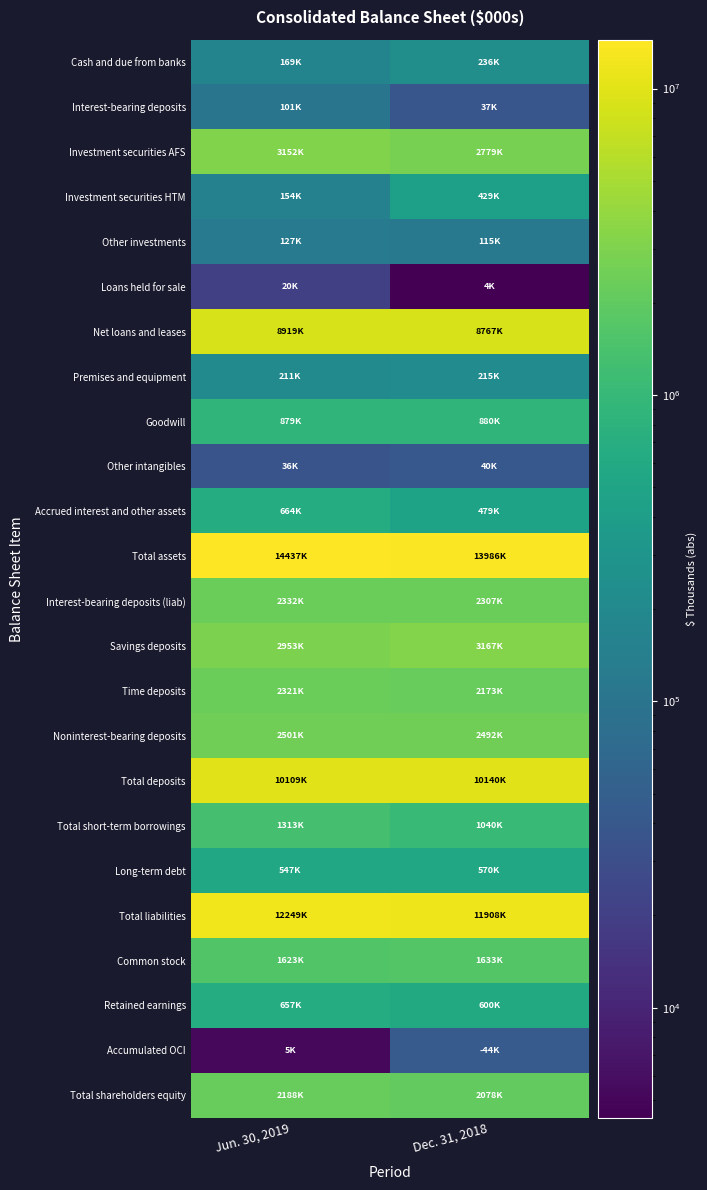

Reading left to right, transcribe all the data shown in this chart.

Cash and due from banks: Jun. 30, 2019=169694	Dec. 31, 2018=236221
Interest-bearing deposits: Jun. 30, 2019=101668	Dec. 31, 2018=37738
Investment securities AFS: Jun. 30, 2019=3152970	Dec. 31, 2018=2779255
Investment securities HTM: Jun. 30, 2019=154327	Dec. 31, 2018=429328
Other investments: Jun. 30, 2019=127439	Dec. 31, 2018=115660
Loans held for sale: Jun. 30, 2019=20244	Dec. 31, 2018=4372
Net loans and leases: Jun. 30, 2019=8919237	Dec. 31, 2018=8767672
Premises and equipment: Jun. 30, 2019=211313	Dec. 31, 2018=215652
Goodwill: Jun. 30, 2019=879727	Dec. 31, 2018=880251
Other intangibles: Jun. 30, 2019=36349	Dec. 31, 2018=40805
Accrued interest and other assets: Jun. 30, 2019=664695	Dec. 31, 2018=479706
Total assets: Jun. 30, 2019=14437663	Dec. 31, 2018=13986660
Interest-bearing deposits (liab): Jun. 30, 2019=2332692	Dec. 31, 2018=2307071
Savings deposits: Jun. 30, 2019=2953114	Dec. 31, 2018=3167325
Time deposits: Jun. 30, 2019=2321908	Dec. 31, 2018=2173564
Noninterest-bearing deposits: Jun. 30, 2019=2501290	Dec. 31, 2018=2492434
Total deposits: Jun. 30, 2019=10109004	Dec. 31, 2018=10140394
Total short-term borrowings: Jun. 30, 2019=1313321	Dec. 31, 2018=1040691
Long-term debt: Jun. 30, 2019=547042	Dec. 31, 2018=570739
Total liabilities: Jun. 30, 2019=12249474	Dec. 31, 2018=11908411
Common stock: Jun. 30, 2019=1623699	Dec. 31, 2018=1633256
Retained earnings: Jun. 30, 2019=657730	Dec. 31, 2018=600014
Accumulated OCI: Jun. 30, 2019=5193	Dec. 31, 2018=44408
Total shareholders equity: Jun. 30, 2019=2188189	Dec. 31, 2018=2078249